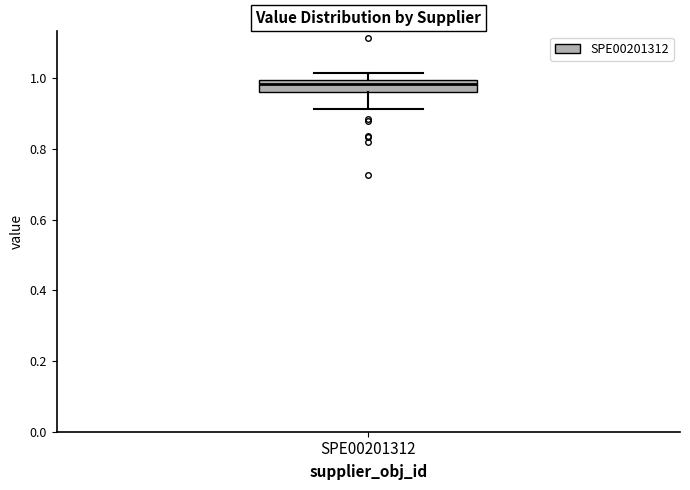

Where is the upper edge of the box for SPE00201312 on the y-axis? The values are not printed on the chart, so give them approximately, as read against the axis.

1.00